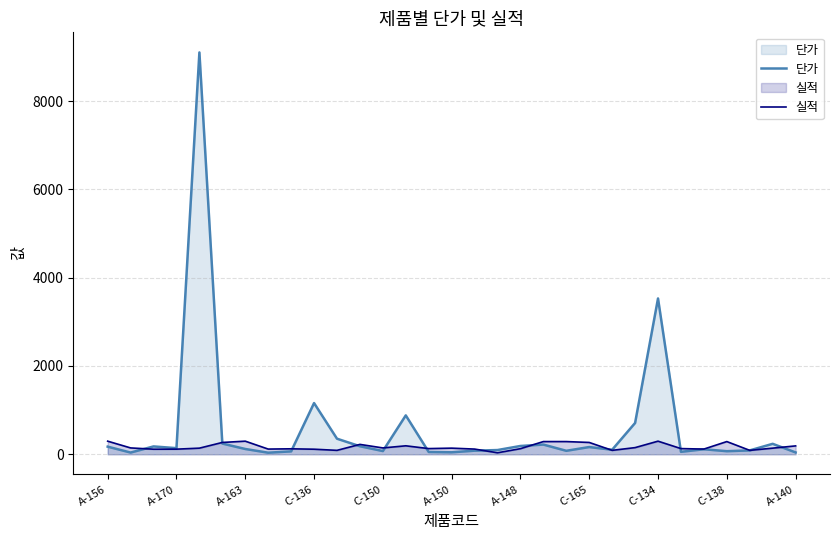

Rank the series by their average value, from highest to lowest.

단가, 실적